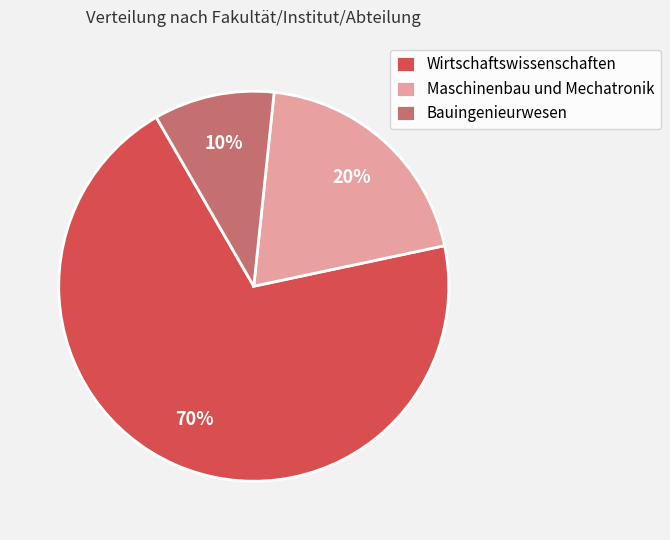

To the nearest percent, what percentage of the pie is Wirtschaftswissenschaften?

70%